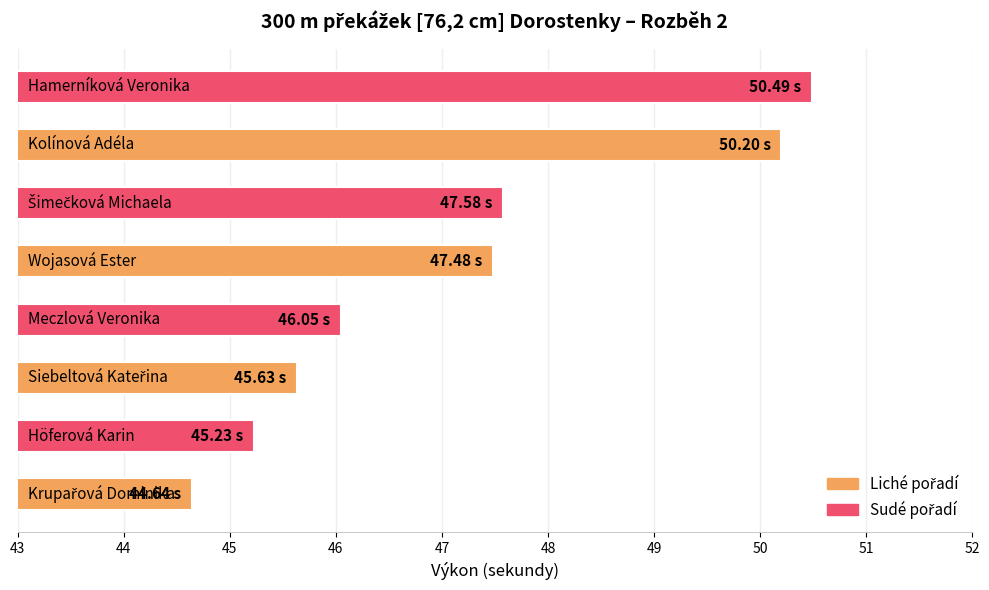

What is the difference between the maximum and second lowest values?

5.3